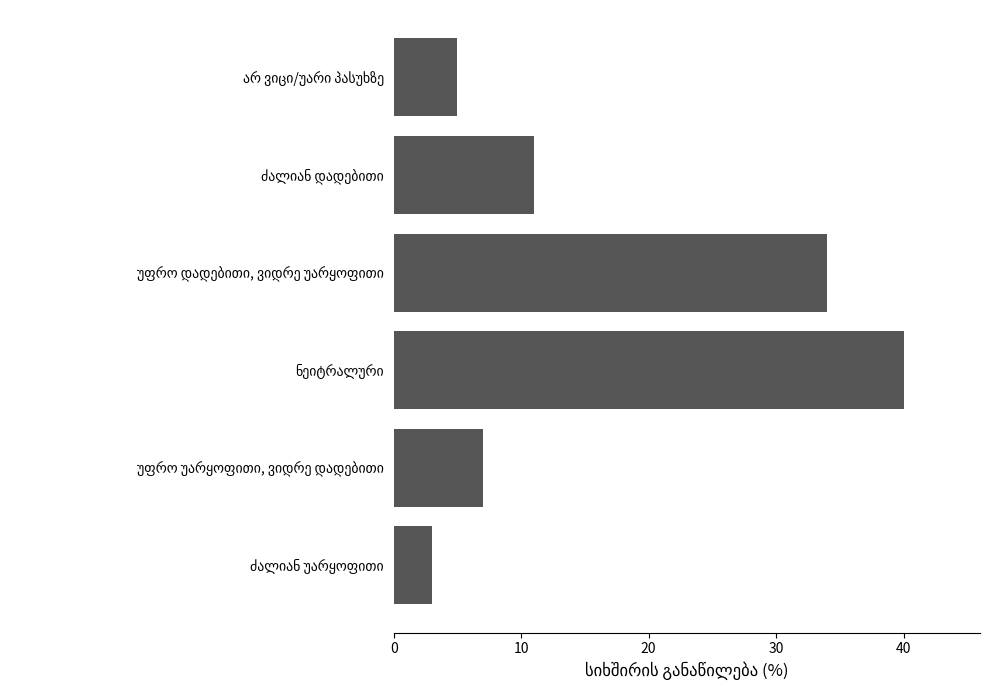

What is the difference between the maximum and second lowest values?

35